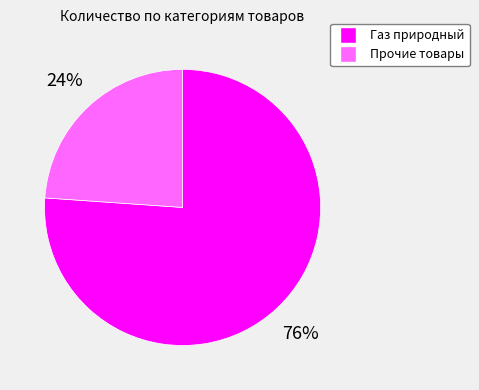

Is there a majority slice in this chart?

Yes